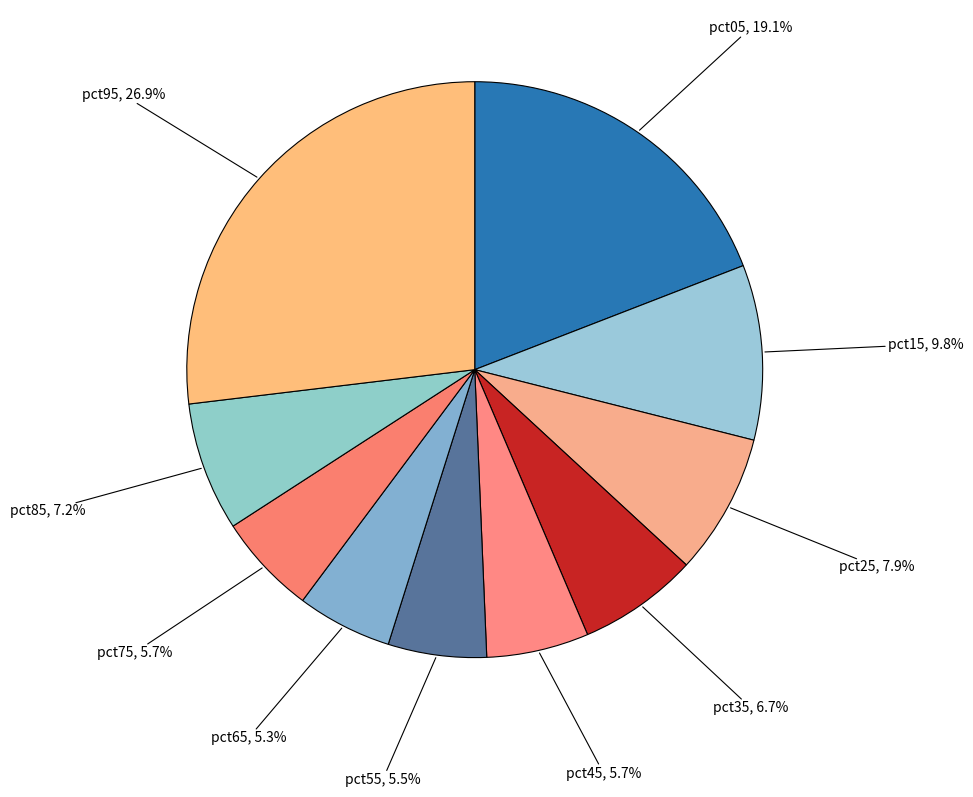

Which slice is the smallest?

pct65